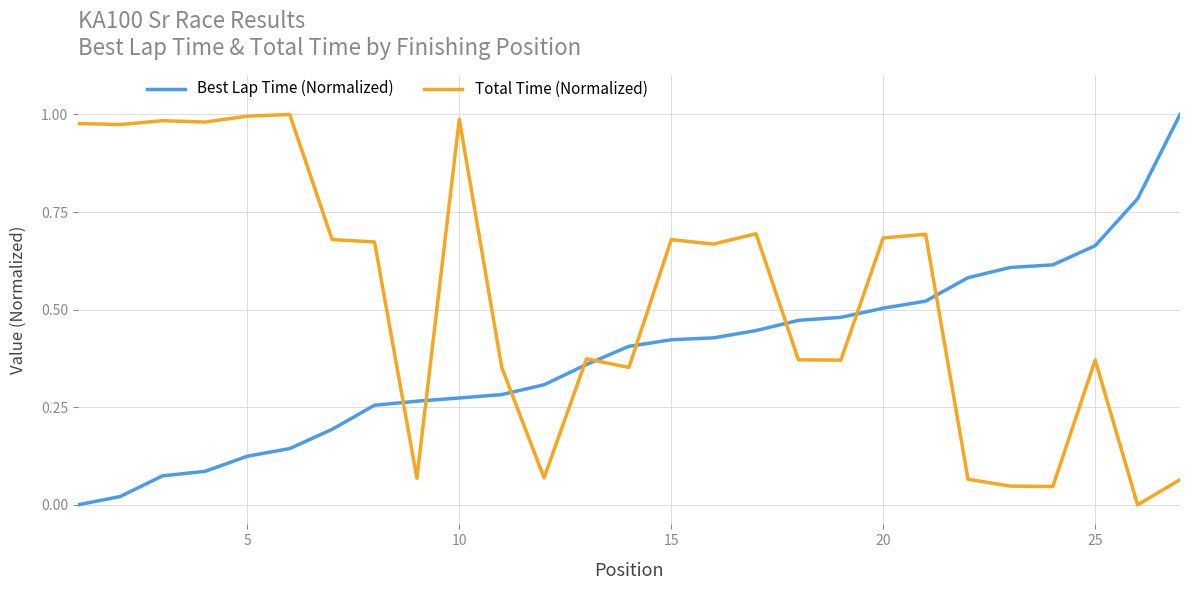

True or false: Best Lap Time (Normalized) and Total Time (Normalized) intersect in this chart.

True